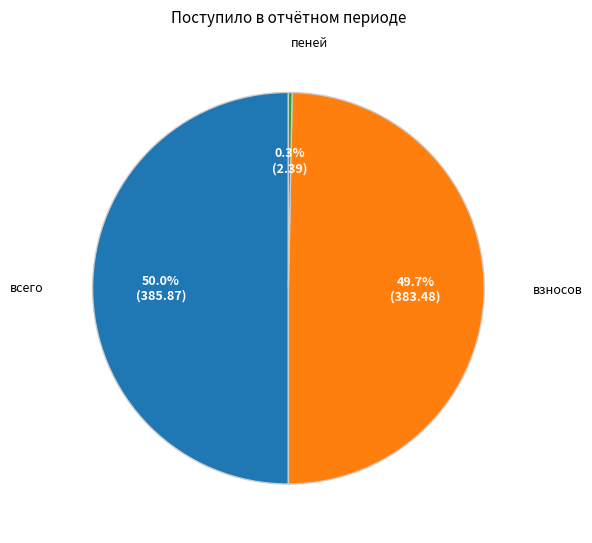

Count the number of slices in the pie.

3